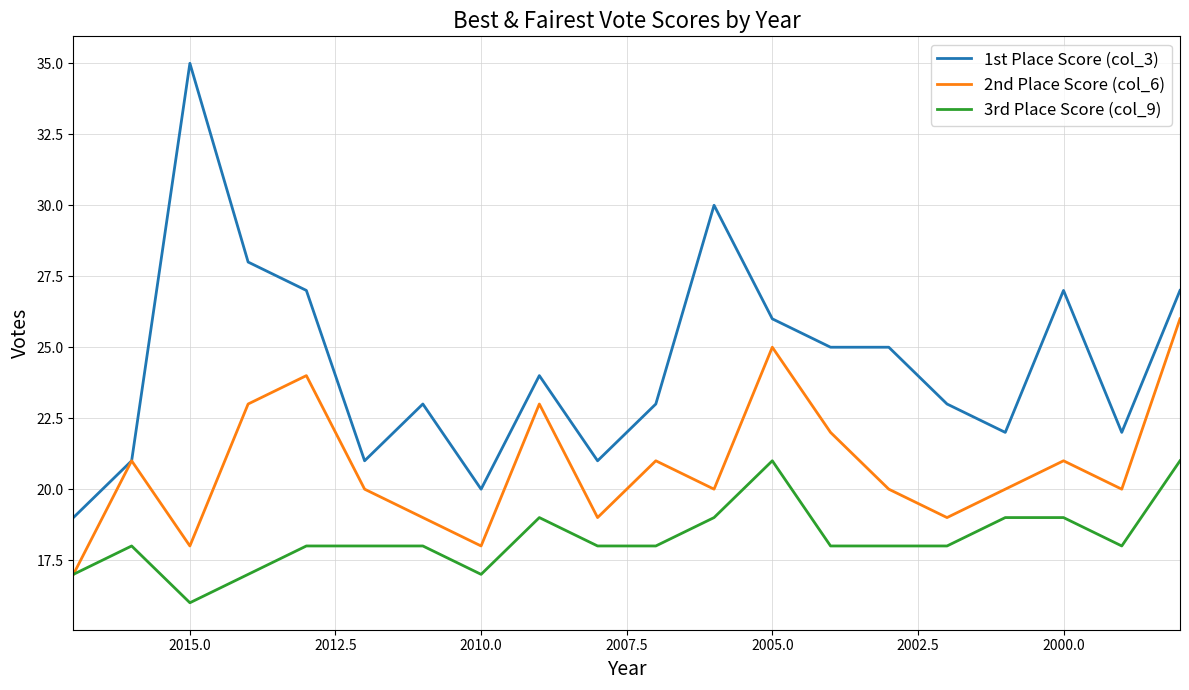

What is the sum of all 3rd Place Score (col_9) values?

365